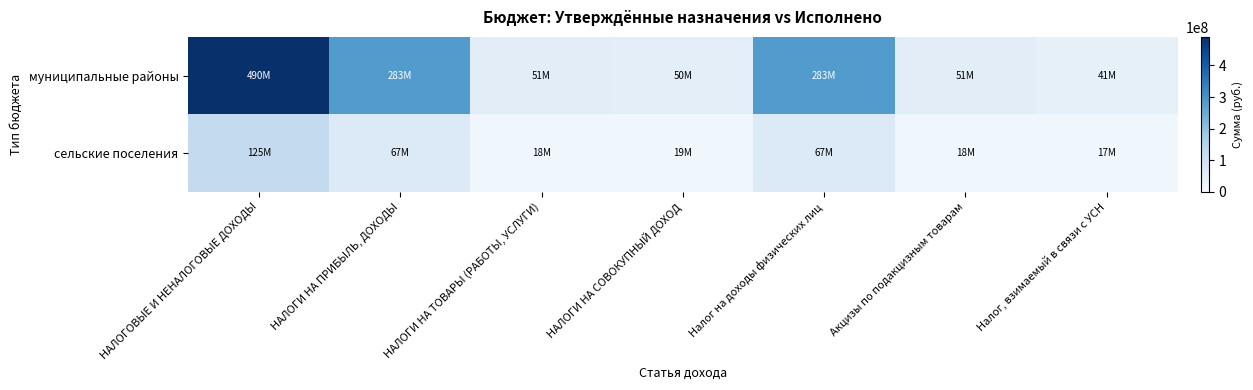

Which has a higher value, НАЛОГИ НА СОВОКУПНЫЙ ДОХОД or НАЛОГИ НА ПРИБЫЛЬ, ДОХОДЫ?

НАЛОГИ НА ПРИБЫЛЬ, ДОХОДЫ